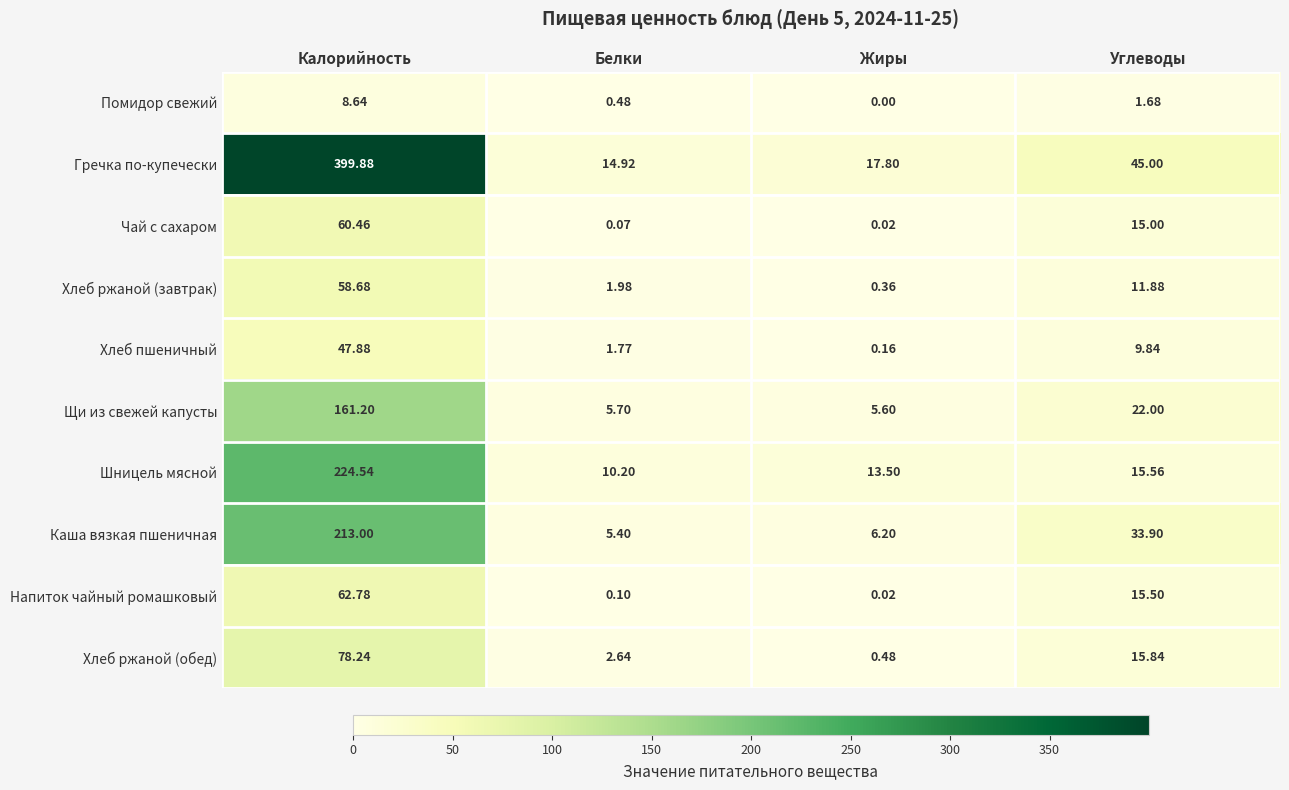

Is the value of Чай с сахаром at Жиры greater than the value of Щи из свежей капусты at Калорийность?

No